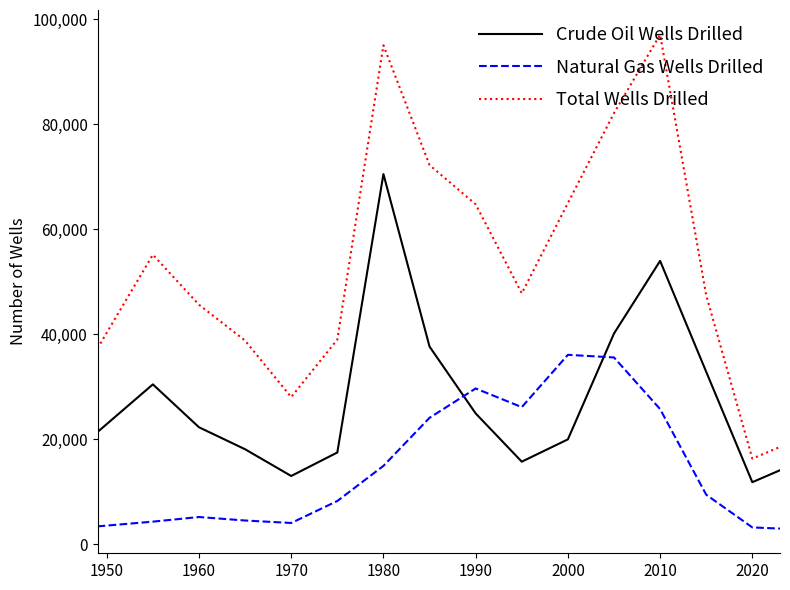

At how many categories does at least one series exceed 10646?

16